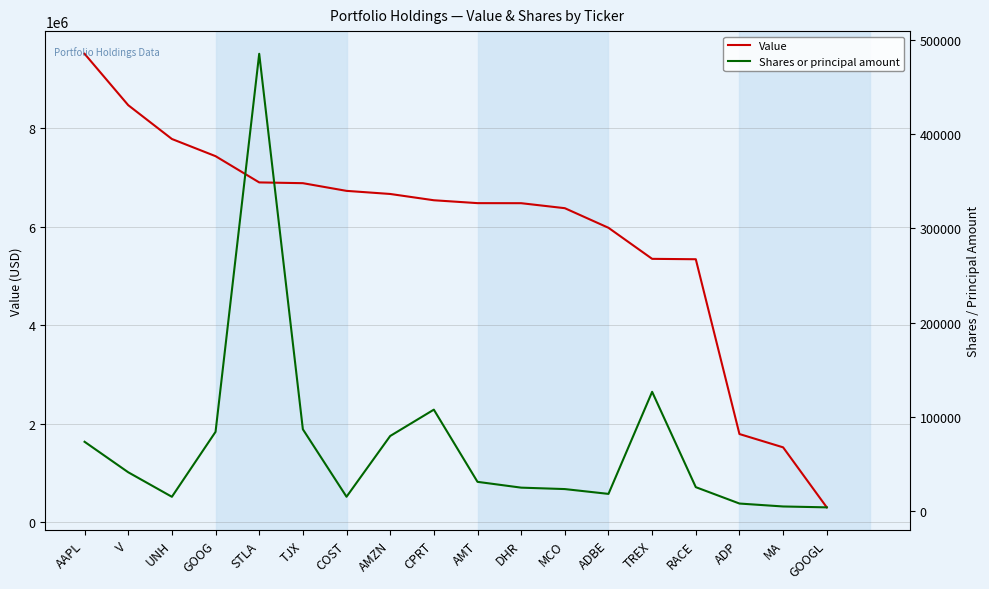

What is the label of the 16th point from the left?

ADP